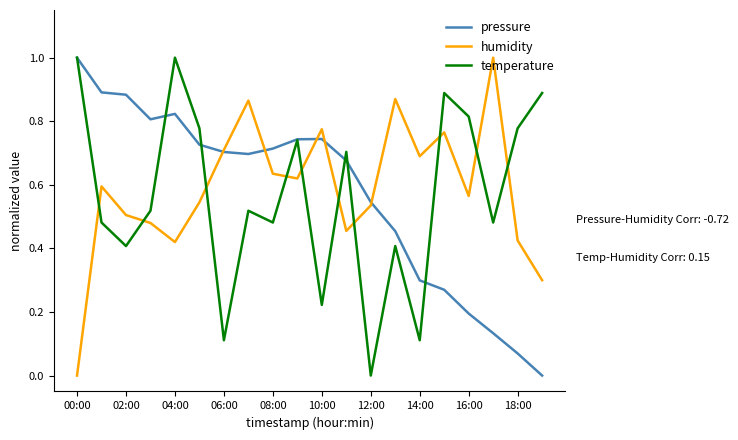

How many times do humidity and temperature cross each other?

10